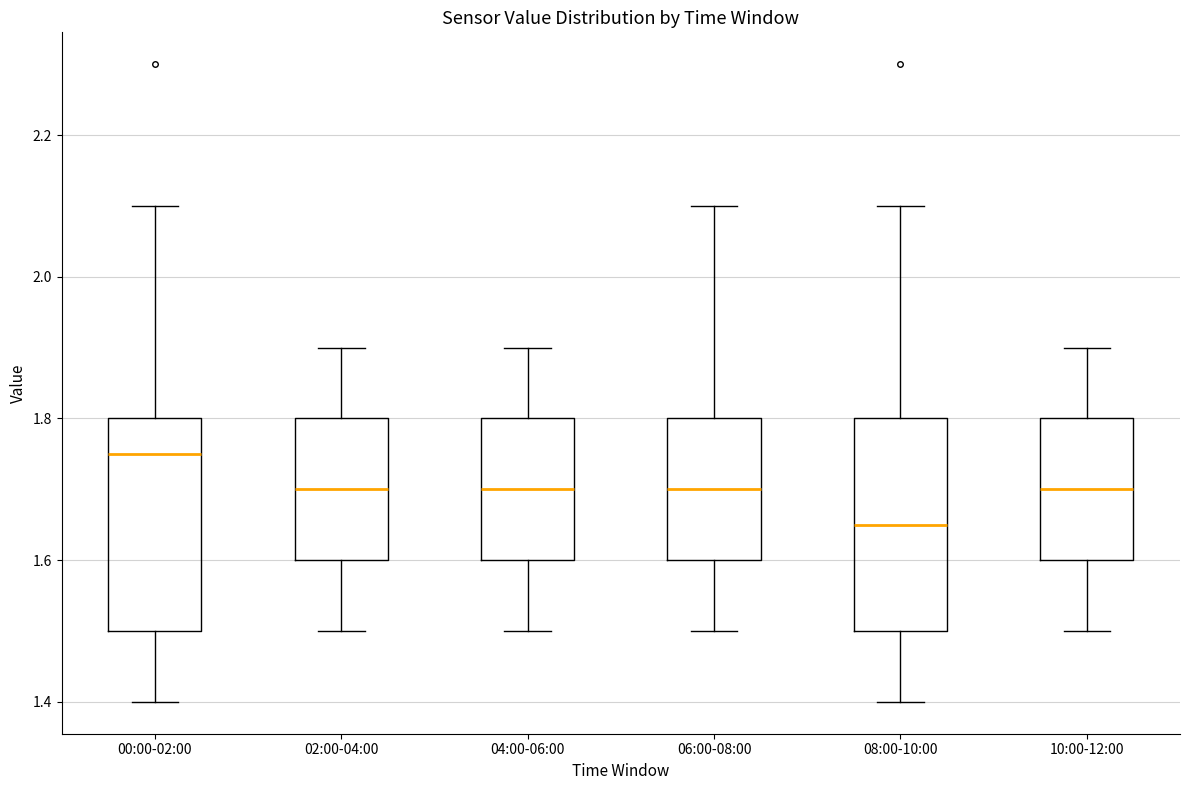

Reading left to right, read every box against the y-axis: the position of its median line, the range the box covers, and the ends of its whiskers. The values are not printed on the chart, so give them approximately, as read against the axis.

00:00-02:00: median 1.76, box 1.50 to 1.80, whiskers 1.40 to 2.10
02:00-04:00: median 1.70, box 1.60 to 1.80, whiskers 1.50 to 1.90
04:00-06:00: median 1.70, box 1.60 to 1.80, whiskers 1.50 to 1.90
06:00-08:00: median 1.70, box 1.60 to 1.80, whiskers 1.50 to 2.10
08:00-10:00: median 1.66, box 1.50 to 1.80, whiskers 1.40 to 2.10
10:00-12:00: median 1.70, box 1.60 to 1.80, whiskers 1.50 to 1.90